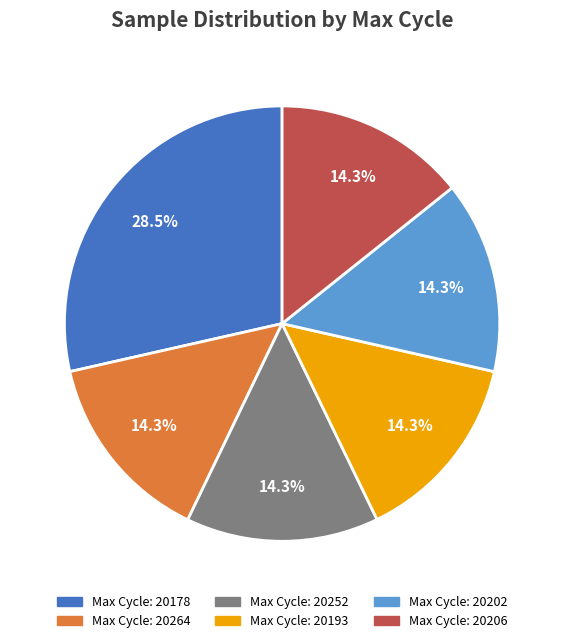

Is there a majority slice in this chart?

No